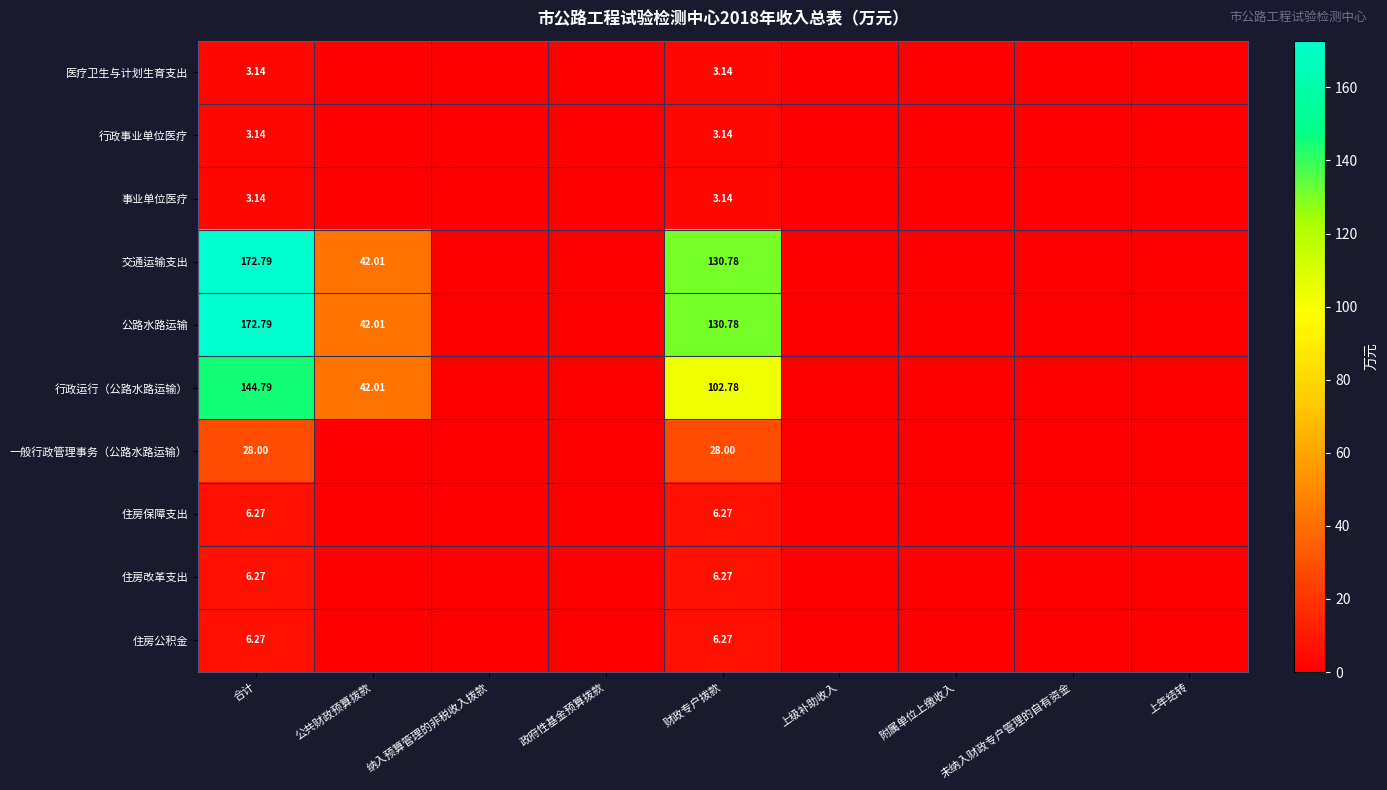

The 一般行政管理事务（公路水路运输） series shows 0.0 at 纳入预算管理的非税收入拨款. True or false?

True